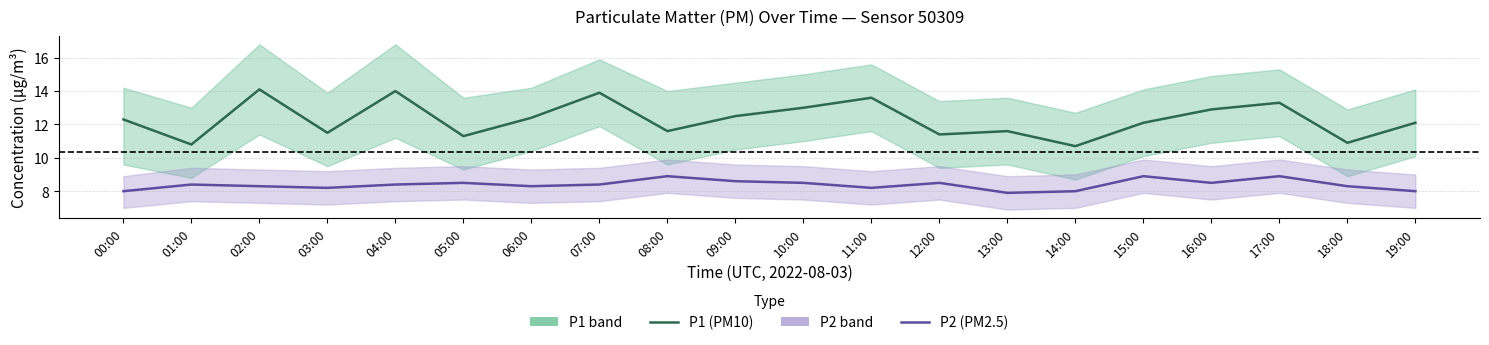

Is it true that P2 (PM2.5) equals 13.2 at 07:00?

False